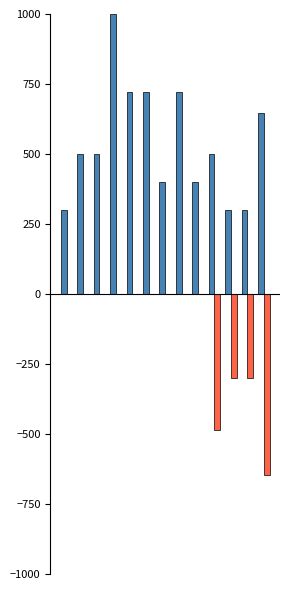

What is the maximum value shown in the chart?

1000